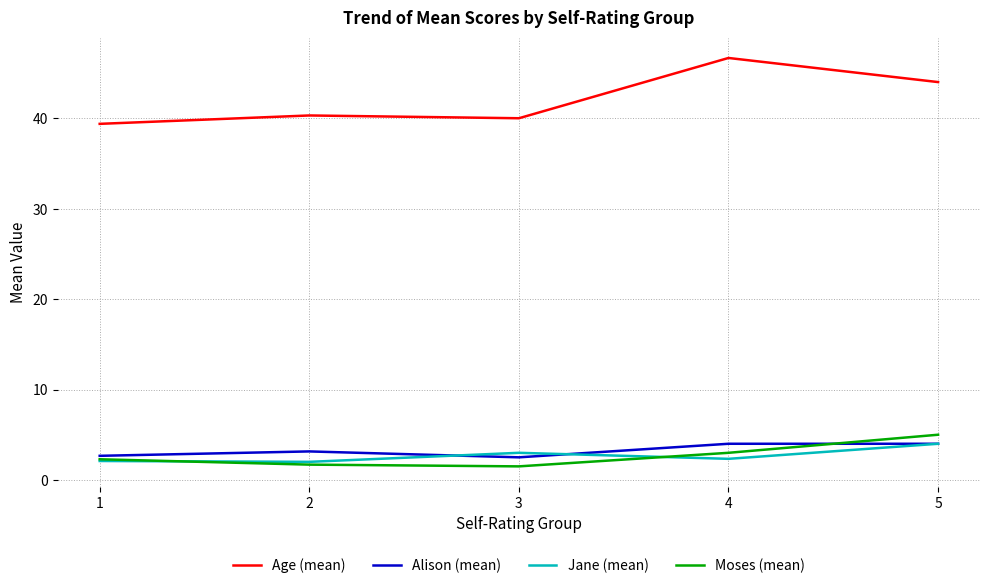

At which category does the chart reach its peak across all series?

4